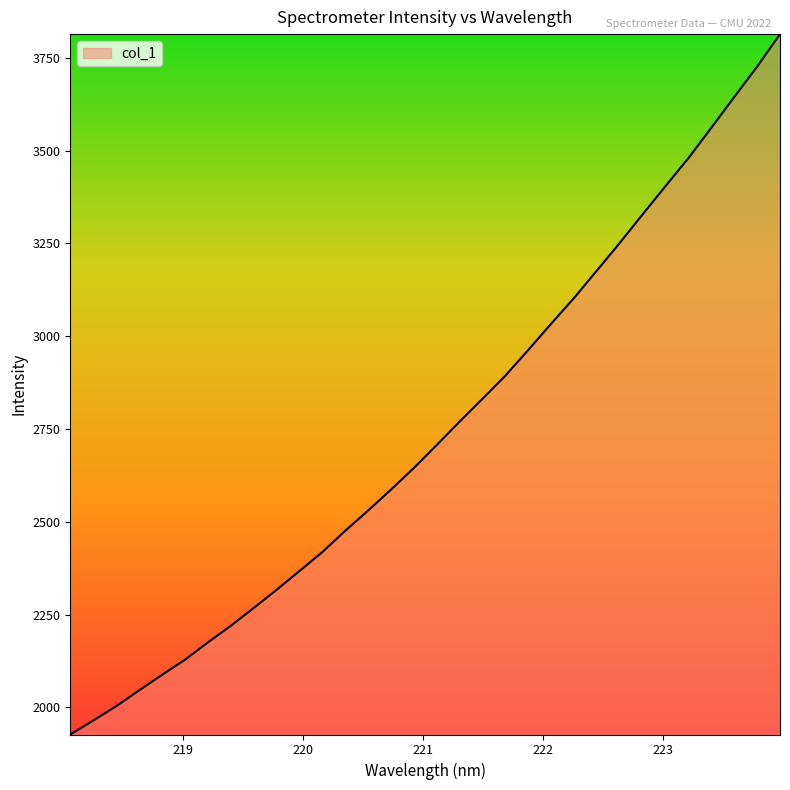

What is the difference between the second highest and second lowest values?

1761.5